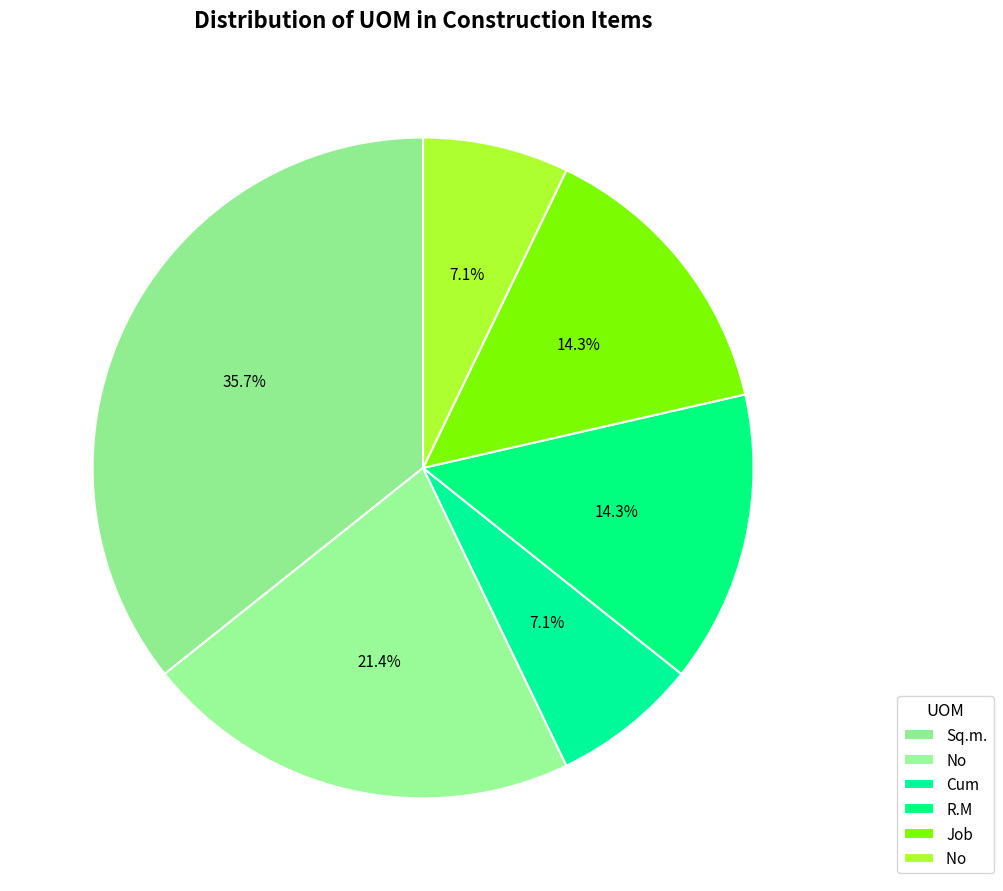

Which slice is the largest?

Sq.m.